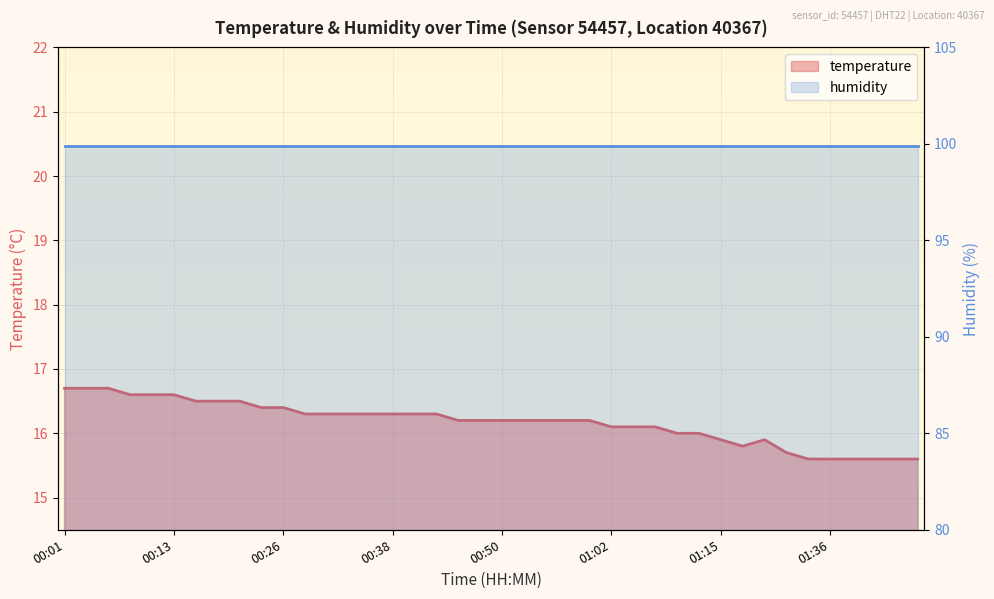

What is the maximum value shown in the chart?

16.7